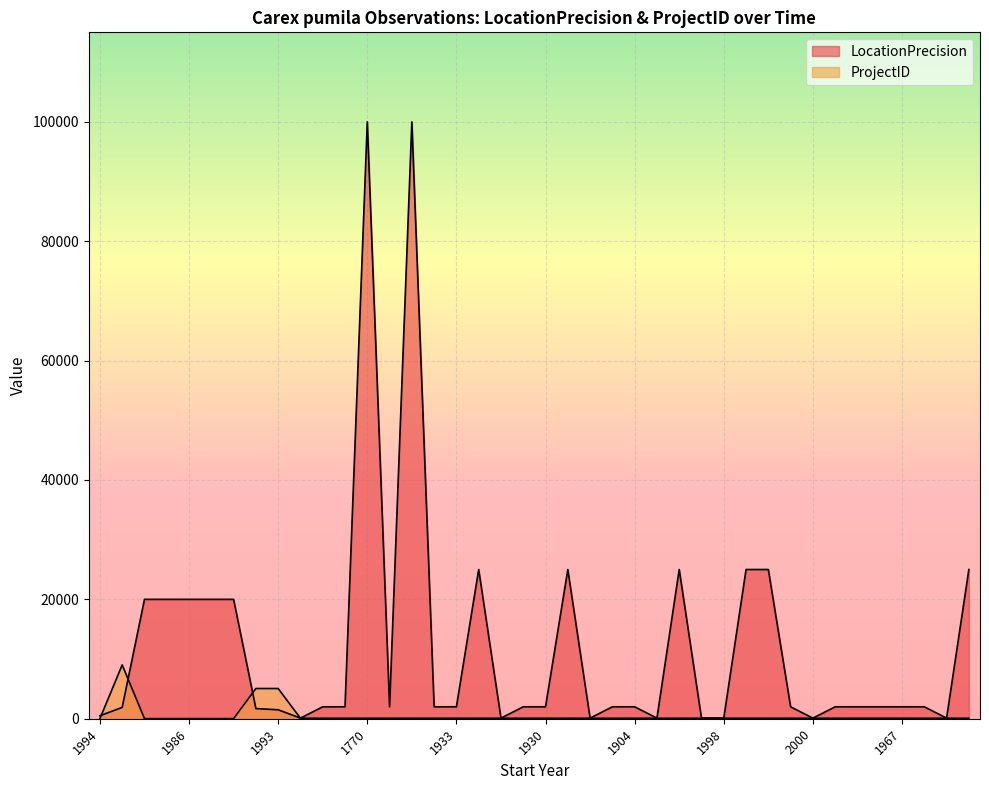

True or false: LocationPrecision has a value of 20000 at 1990.

True